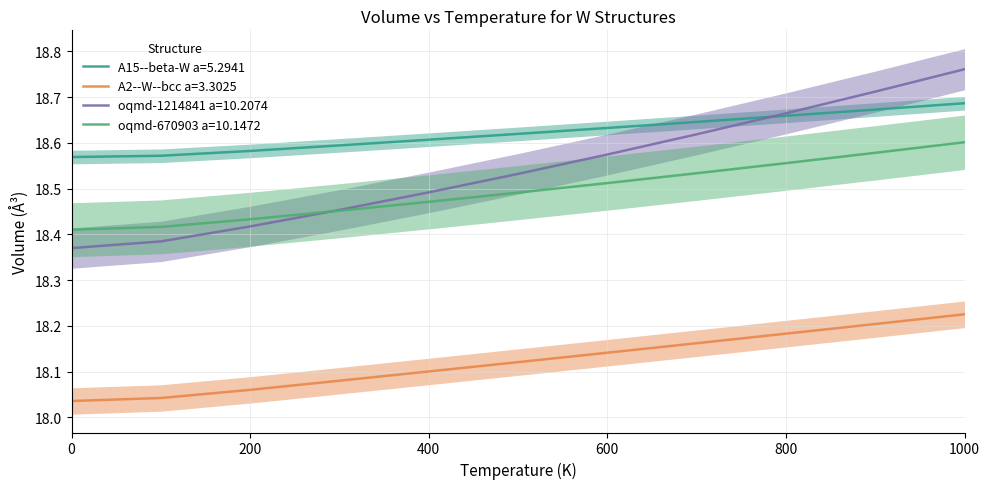

True or false: oqmd-1214841 a=10.2074 and A2--W--bcc a=3.3025 intersect in this chart.

False